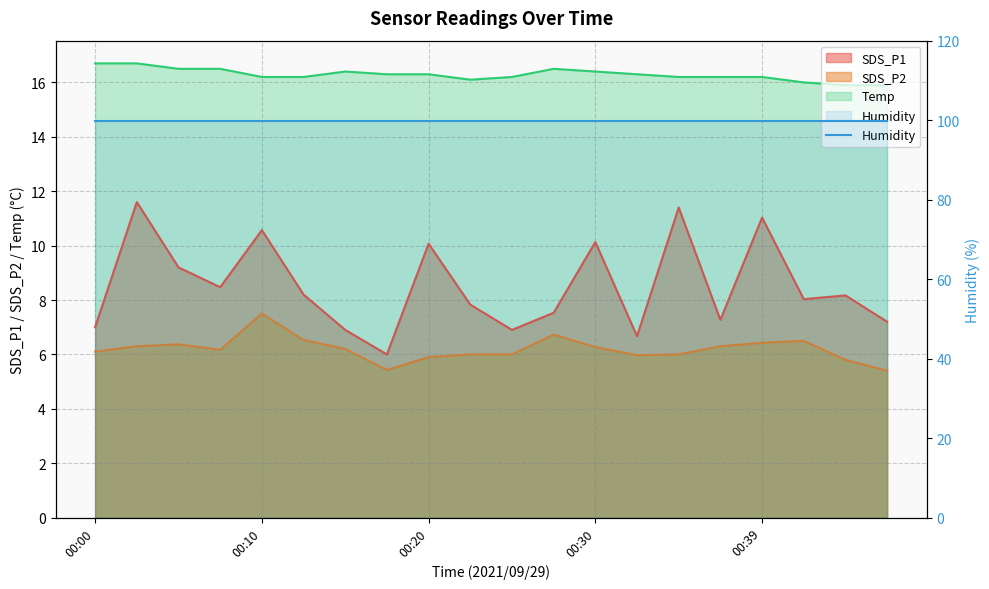

At which label is Temp closest to 16?

00:42